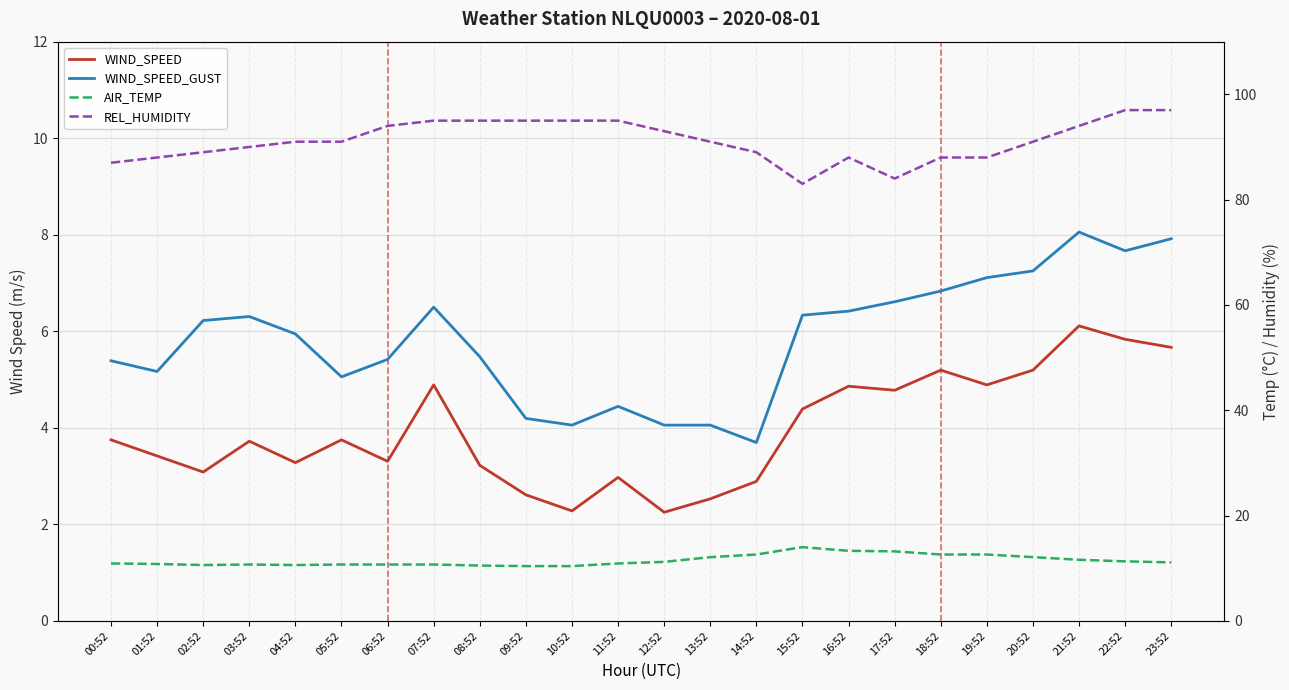

The WIND_SPEED series shows 3.1 at 10:52. True or false?

False